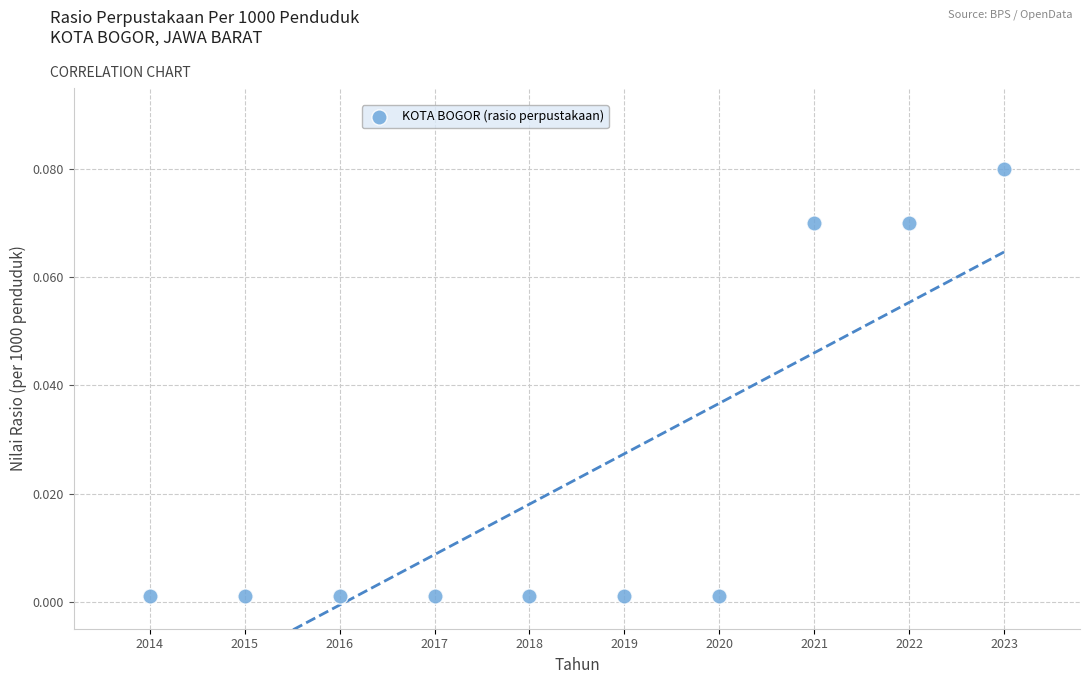

What is the average X value?

2018.5